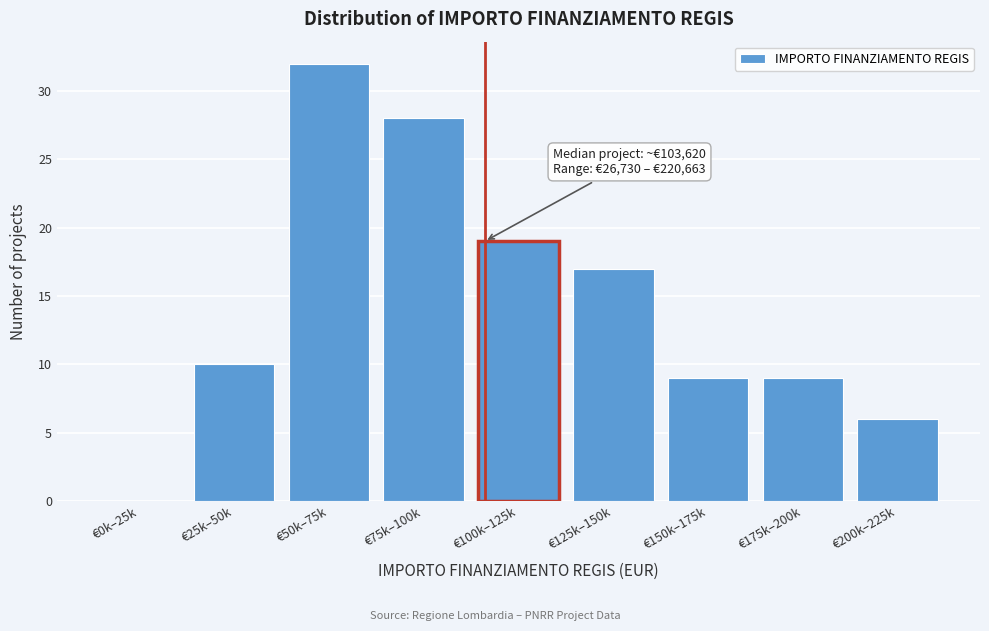

Reading left to right, list all the values displayed in this chart.

€0k–25k=0	€25k–50k=10	€50k–75k=32	€75k–100k=28	€100k–125k=19	€125k–150k=17	€150k–175k=9	€175k–200k=9	€200k–225k=6